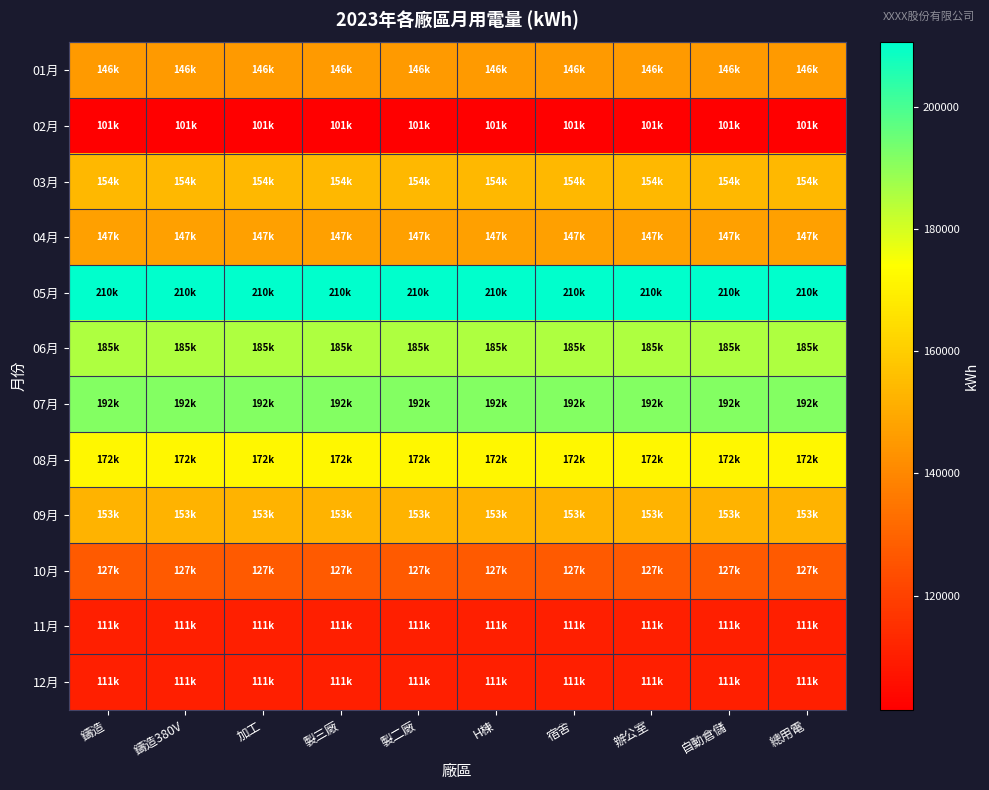

Reading right to left, what are all the values shown in this chart?

01月: 總用電=145560.6	自動倉儲=145560.6	辦公室=145560.6	宿舍=145560.6	H棟=145560.6	製二廠=145560.6	製三廠=145560.6	加工=145560.6	鑄造380V=145560.6	鑄造=145560.6
02月: 總用電=101351.5	自動倉儲=101351.5	辦公室=101351.5	宿舍=101351.5	H棟=101351.5	製二廠=101351.5	製三廠=101351.5	加工=101351.5	鑄造380V=101351.5	鑄造=101351.5
03月: 總用電=154144.3	自動倉儲=154144.3	辦公室=154144.3	宿舍=154144.3	H棟=154144.3	製二廠=154144.3	製三廠=154144.3	加工=154144.3	鑄造380V=154144.3	鑄造=154144.3
04月: 總用電=147259.8	自動倉儲=147259.8	辦公室=147259.8	宿舍=147259.8	H棟=147259.8	製二廠=147259.8	製三廠=147259.8	加工=147259.8	鑄造380V=147259.8	鑄造=147259.8
05月: 總用電=210479.7	自動倉儲=210479.7	辦公室=210479.7	宿舍=210479.7	H棟=210479.7	製二廠=210479.7	製三廠=210479.7	加工=210479.7	鑄造380V=210479.7	鑄造=210479.7
06月: 總用電=185358.1	自動倉儲=185358.1	辦公室=185358.1	宿舍=185358.1	H棟=185358.1	製二廠=185358.1	製三廠=185358.1	加工=185358.1	鑄造380V=185358.1	鑄造=185358.1
07月: 總用電=191718.5	自動倉儲=191718.5	辦公室=191718.5	宿舍=191718.5	H棟=191718.5	製二廠=191718.5	製三廠=191718.5	加工=191718.5	鑄造380V=191718.5	鑄造=191718.5
08月: 總用電=171797.0	自動倉儲=171797.0	辦公室=171797.0	宿舍=171797.0	H棟=171797.0	製二廠=171797.0	製三廠=171797.0	加工=171797.0	鑄造380V=171797.0	鑄造=171797.0
09月: 總用電=152864.4	自動倉儲=152864.4	辦公室=152864.4	宿舍=152864.4	H棟=152864.4	製二廠=152864.4	製三廠=152864.4	加工=152864.4	鑄造380V=152864.4	鑄造=152864.4
10月: 總用電=126978.0	自動倉儲=126978.0	辦公室=126978.0	宿舍=126978.0	H棟=126978.0	製二廠=126978.0	製三廠=126978.0	加工=126978.0	鑄造380V=126978.0	鑄造=126978.0
11月: 總用電=110548.9	自動倉儲=110548.9	辦公室=110548.9	宿舍=110548.9	H棟=110548.9	製二廠=110548.9	製三廠=110548.9	加工=110548.9	鑄造380V=110548.9	鑄造=110548.9
12月: 總用電=110548.9	自動倉儲=110548.9	辦公室=110548.9	宿舍=110548.9	H棟=110548.9	製二廠=110548.9	製三廠=110548.9	加工=110548.9	鑄造380V=110548.9	鑄造=110548.9